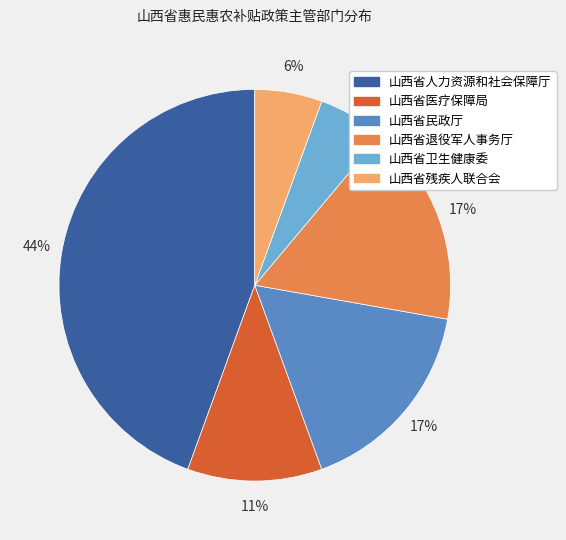

The 山西省医疗保障局 slice represents 11% of the pie. True or false?

True